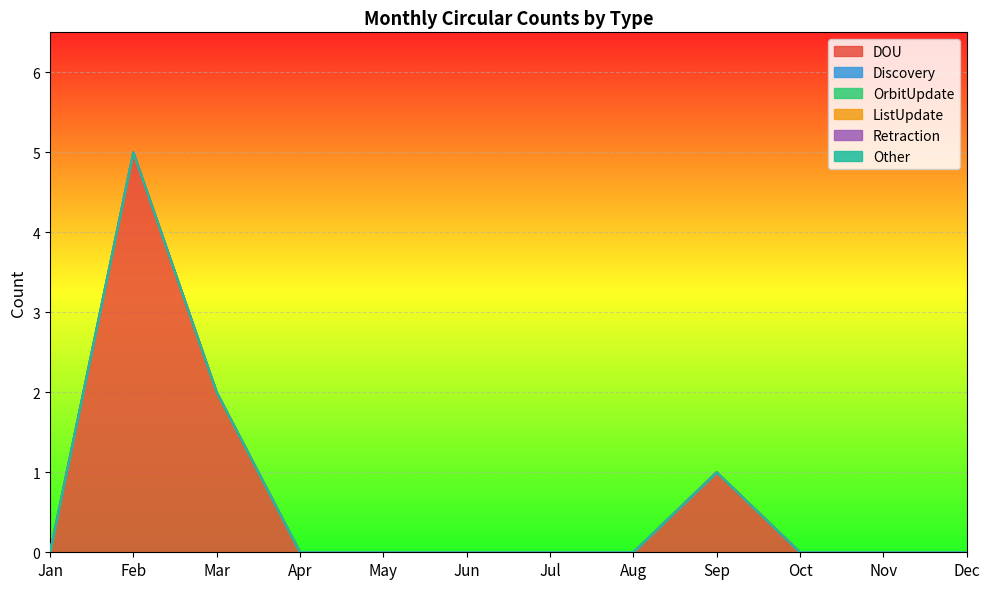

How many lines are shown in the chart?

6